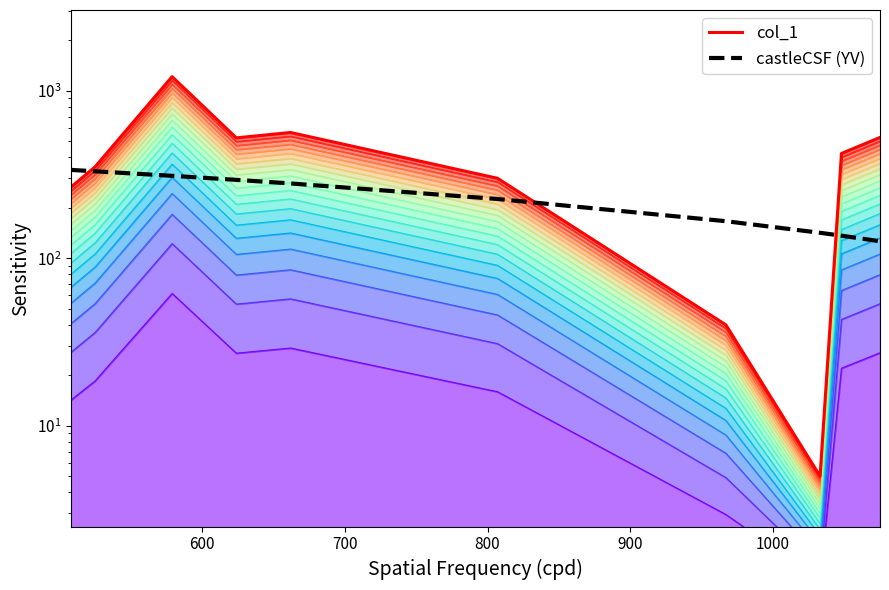

What is the average value of the col_1 series?

420.8